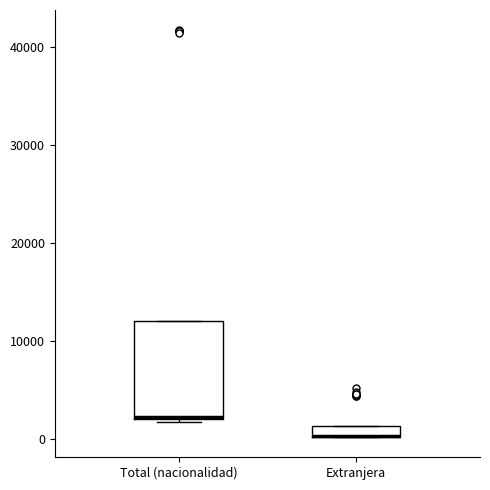

Which box is the tallest, from its lower edge to its upper edge?

Total (nacionalidad)